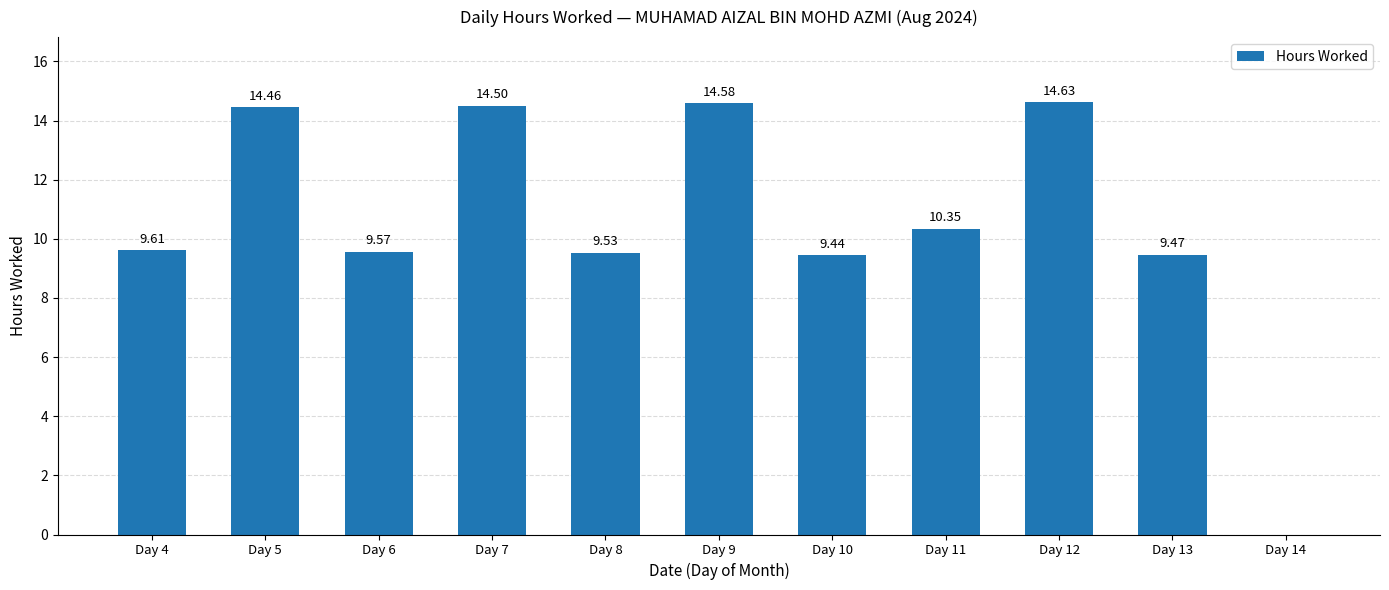

Between Day 6 and Day 5, which is larger?

Day 5